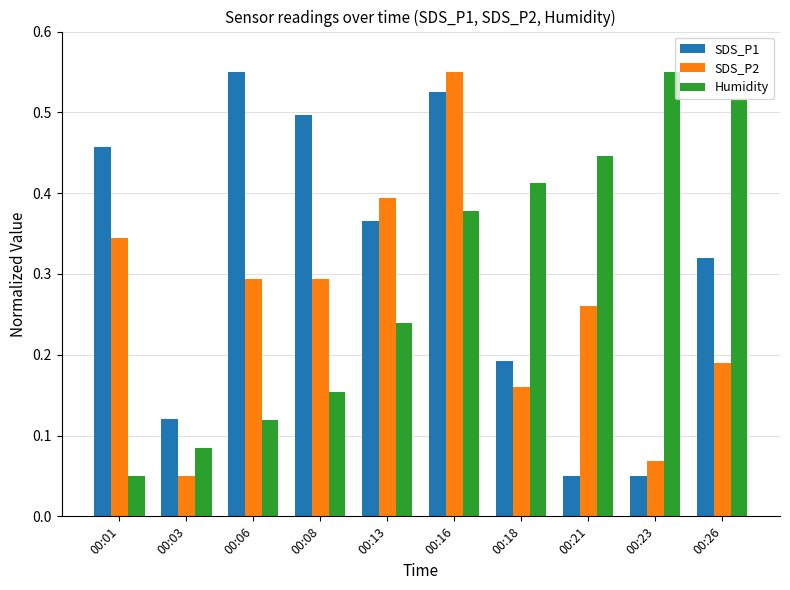

Is it true that SDS_P1 equals 0.2 at 00:08?

False